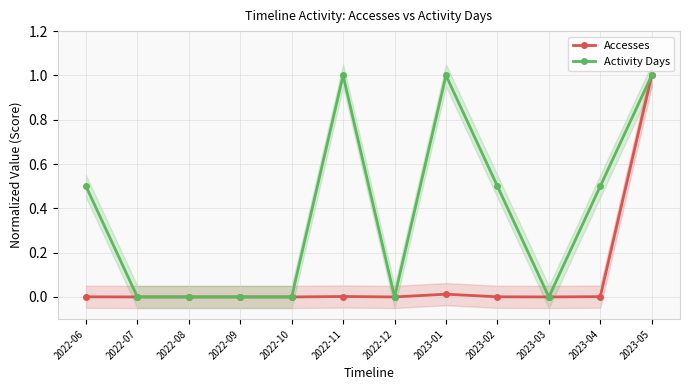

True or false: Activity Days has a value of 1.0 at 2023-05.

True